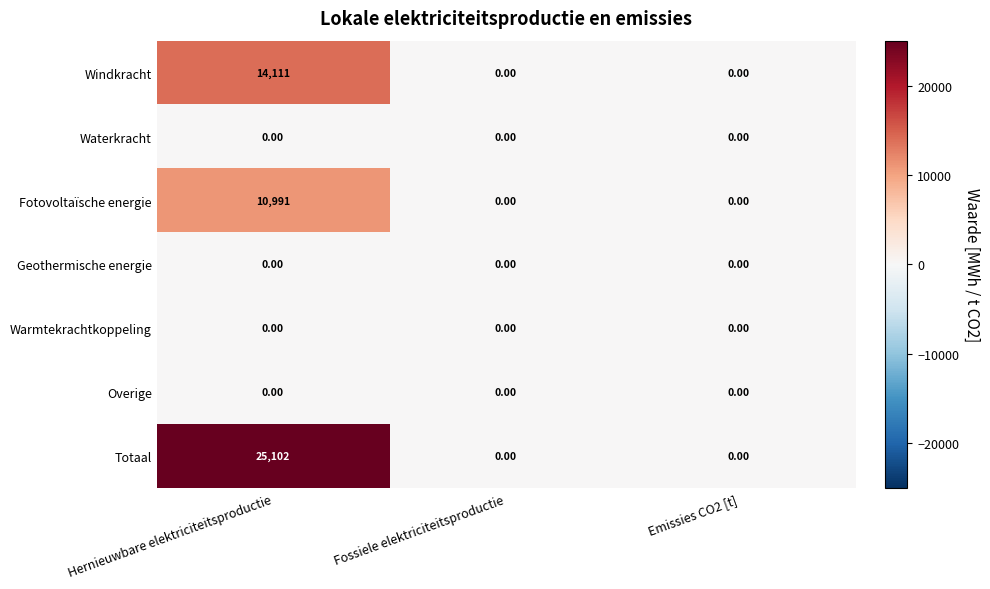

Between Hernieuwbare elektriciteitsproductie and Fossiele elektriciteitsproductie, which series saw the biggest shift?

Totaal